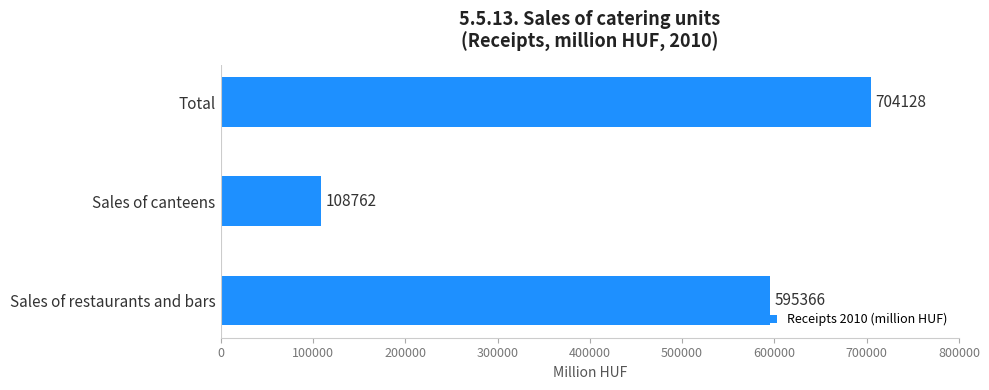

What is the sum of all values?

1408256